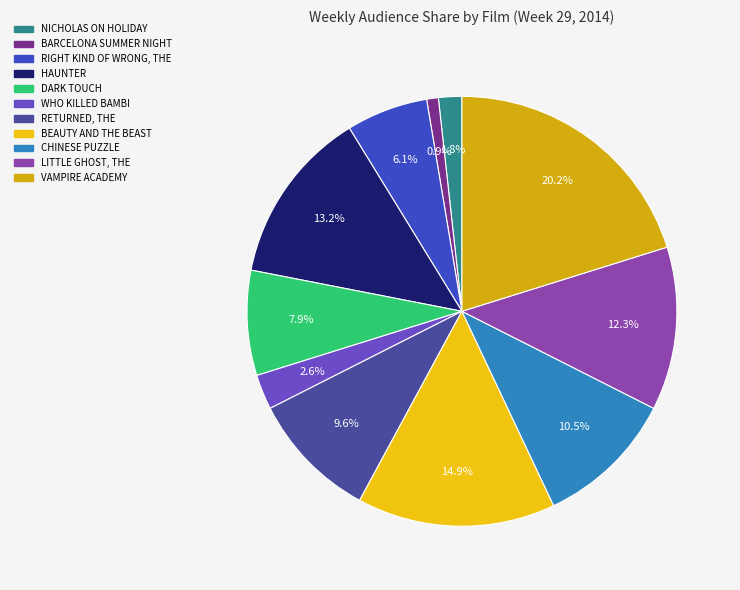

Rank the categories by value from lowest to highest.

BARCELONA SUMMER NIGHT, NICHOLAS ON HOLIDAY, WHO KILLED BAMBI, RIGHT KIND OF WRONG, THE, DARK TOUCH, RETURNED, THE, CHINESE PUZZLE, LITTLE GHOST, THE, HAUNTER, BEAUTY AND THE BEAST, VAMPIRE ACADEMY